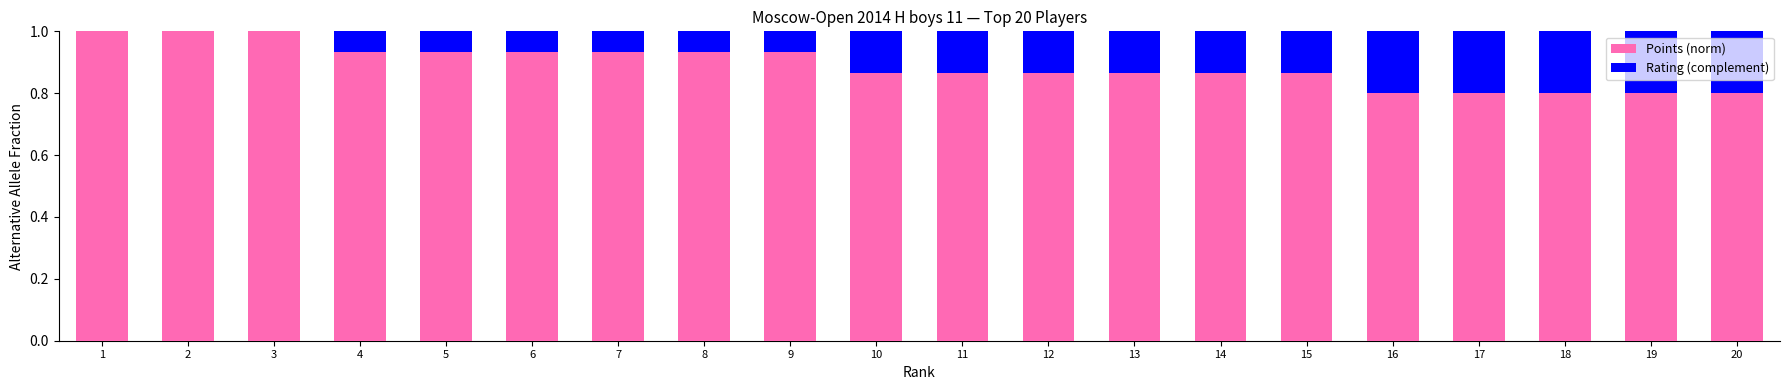

What is the total value across all series at 20?

1.0